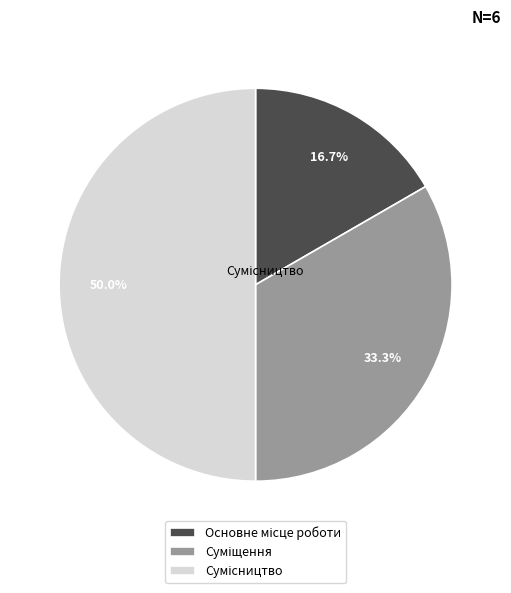

How many slices are in this pie chart?

3